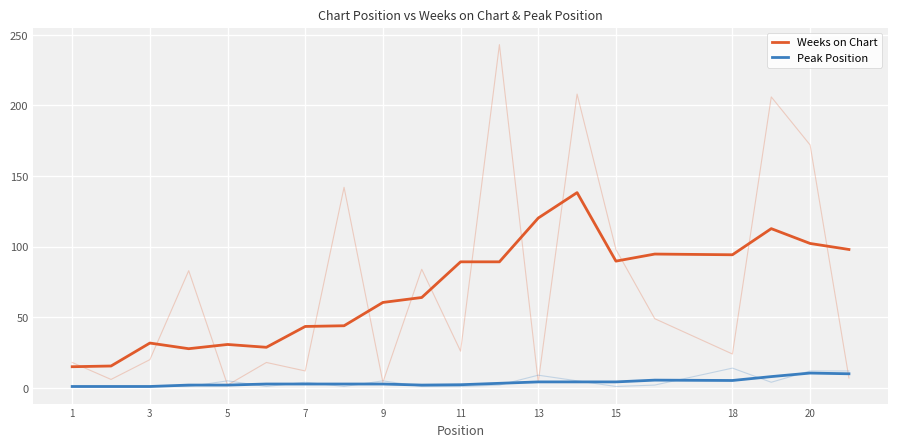

What is the label of the 1st point from the left?

1